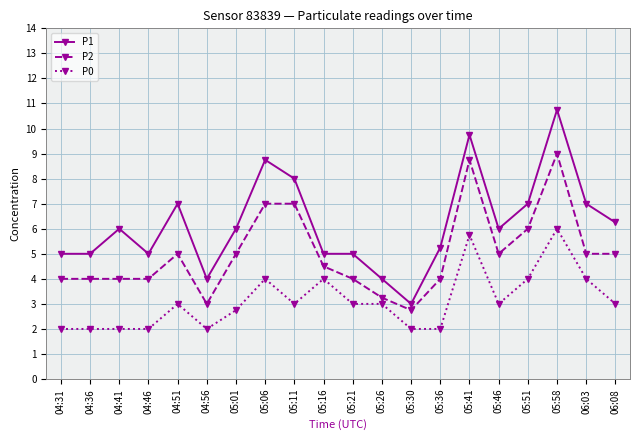

What is the difference between the highest and lowest values at 05:41?

4.0